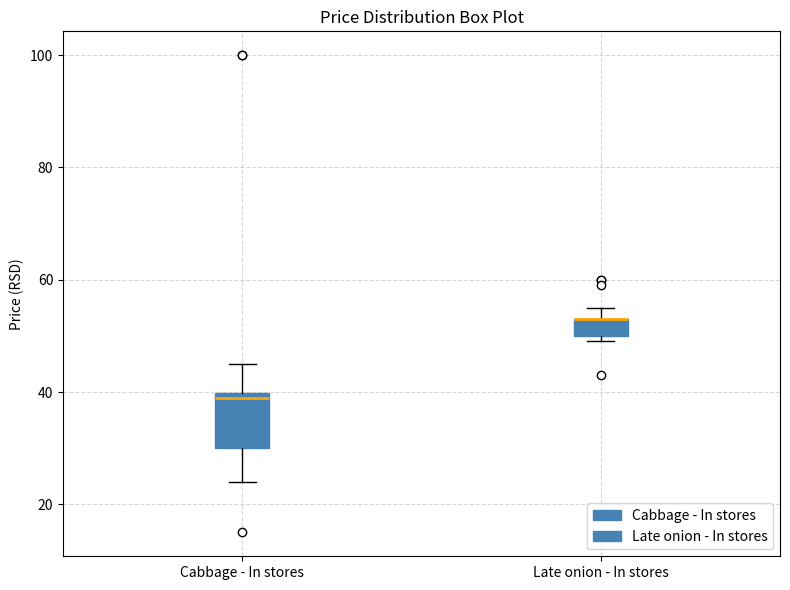

Reading left to right, read every box against the y-axis: the position of its median line, the range the box covers, and the ends of its whiskers. The values are not printed on the chart, so give them approximately, as read against the axis.

Cabbage - In stores: median 38, box 30 to 40, whiskers 24 to 46
Late onion - In stores: median 52 (drawn on the box's upper edge), box 50 to 52, whiskers 50 (just below the box's lower edge) to 54